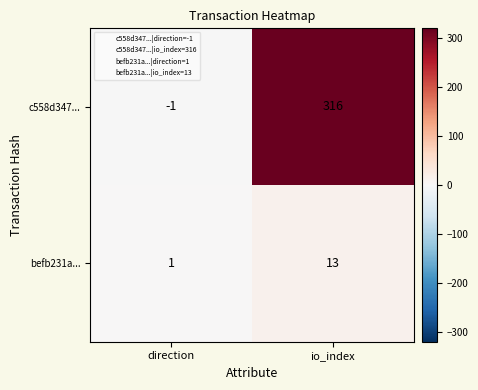

What is the sum of the befb231a... values at io_index and direction?

14